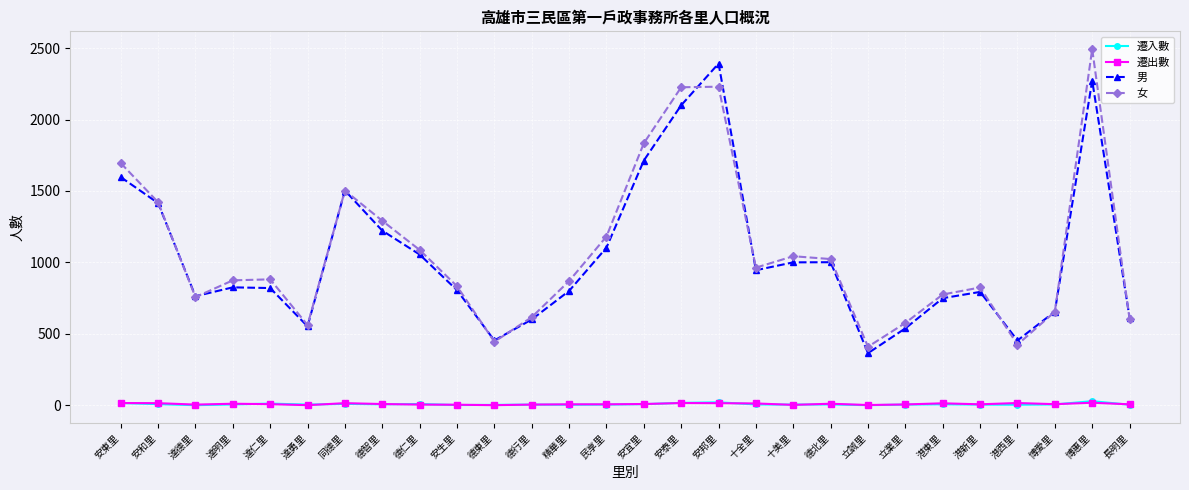

Which series has the largest total across all categories?

女